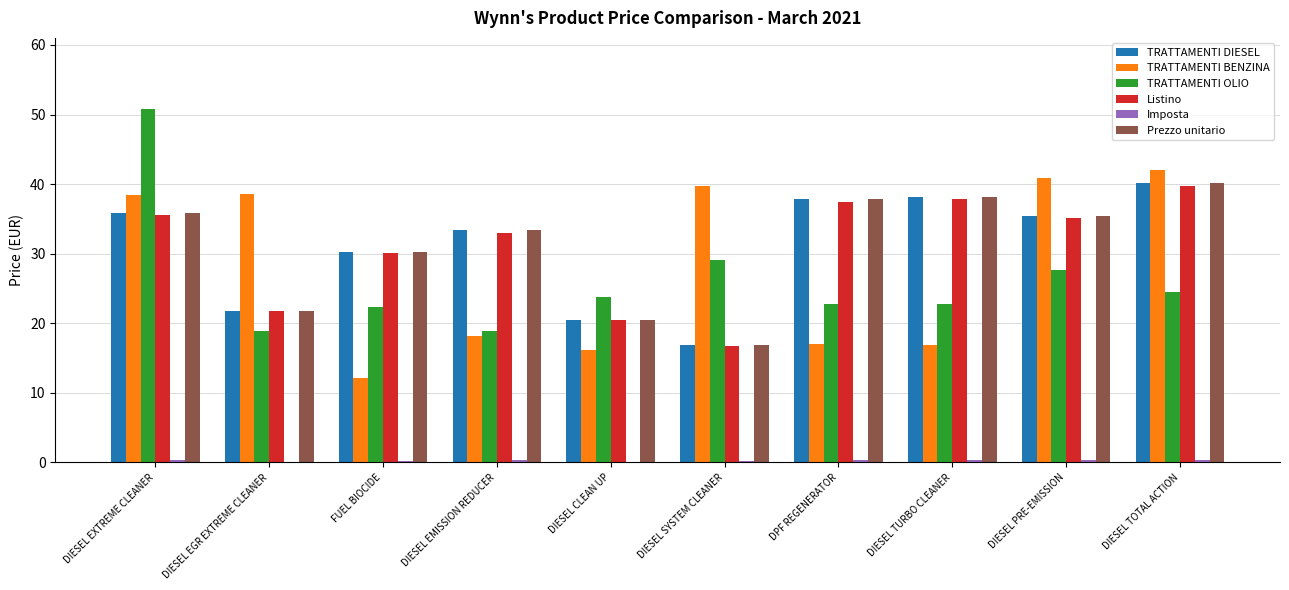

Is the value of TRATTAMENTI OLIO at DIESEL SYSTEM CLEANER greater than the value of Listino at DIESEL TURBO CLEANER?

No